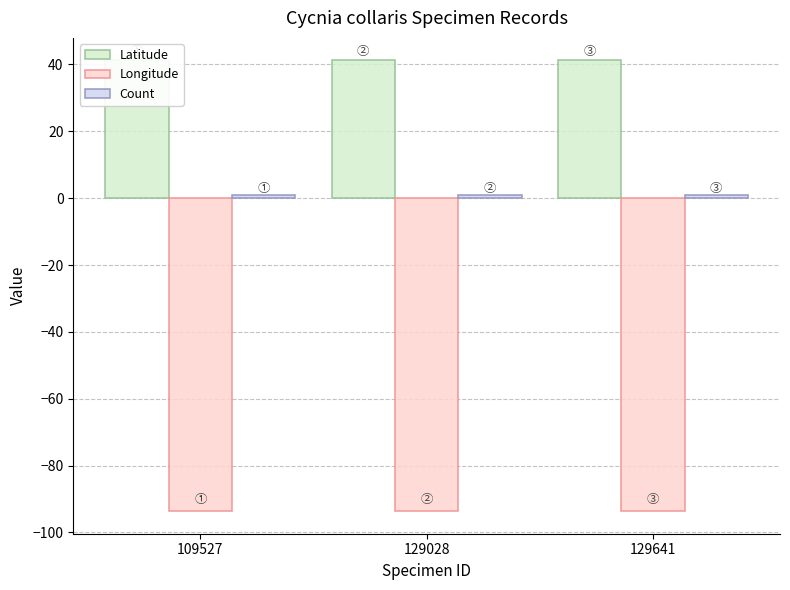

True or false: Longitude has a value of -93.6 at 109527.

True